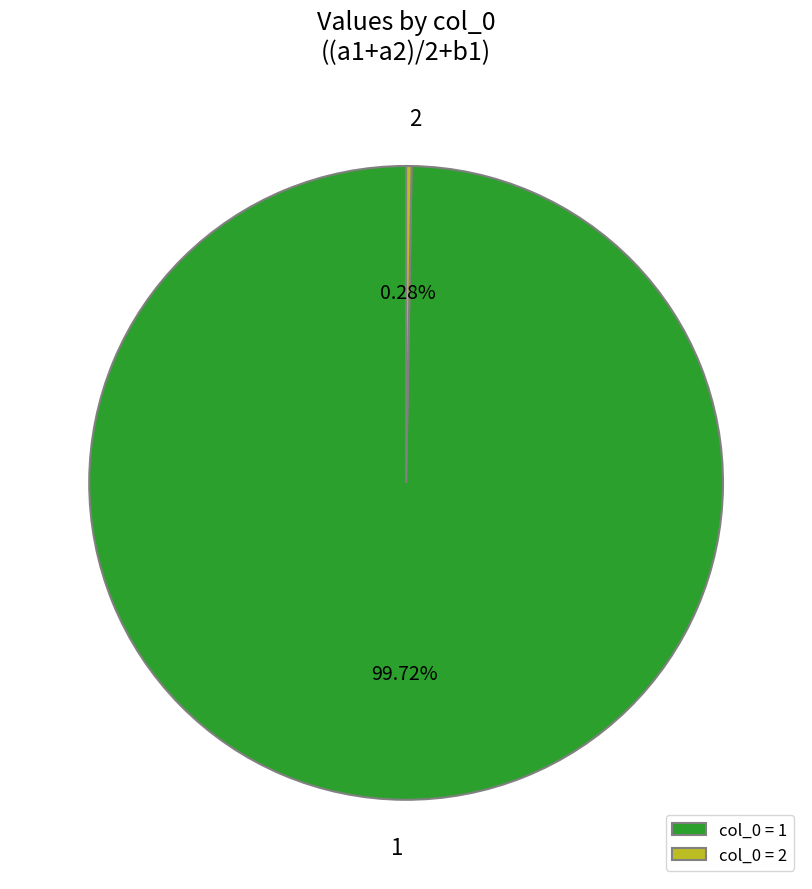

Does any single category account for the majority?

Yes